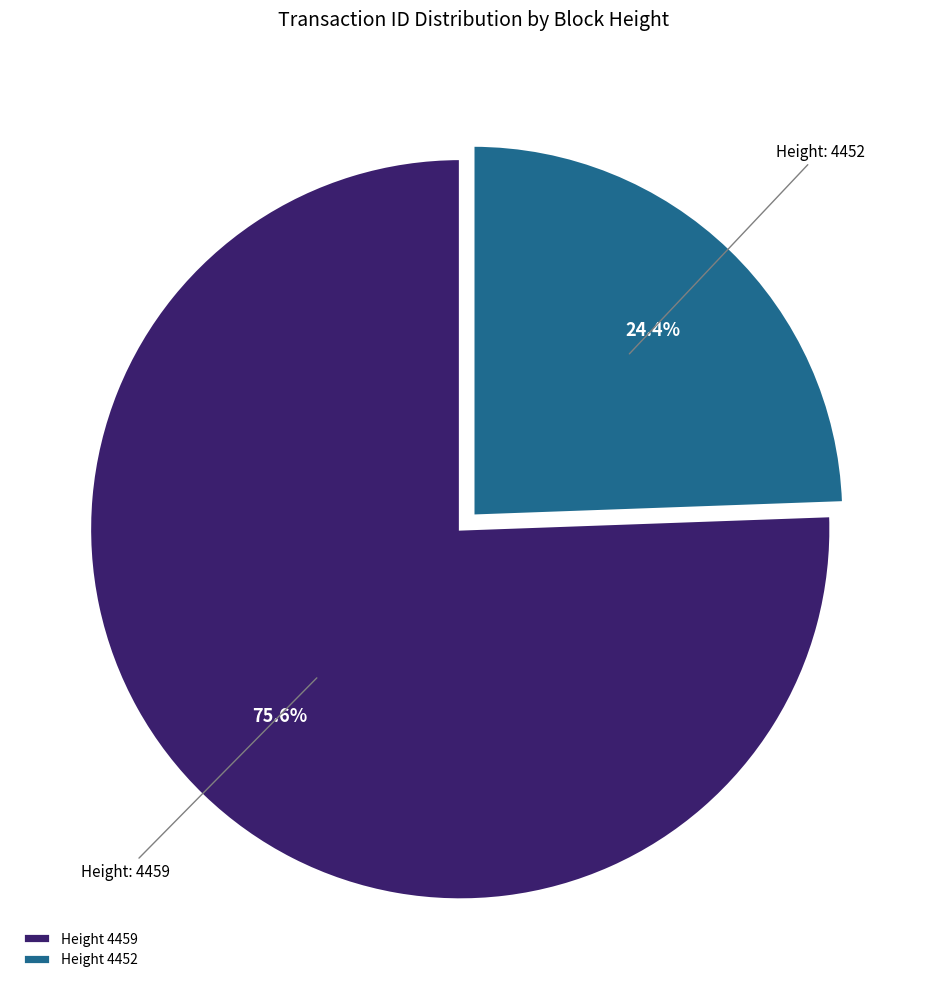

Between Height 4452 and Height 4459, which is larger?

Height 4459